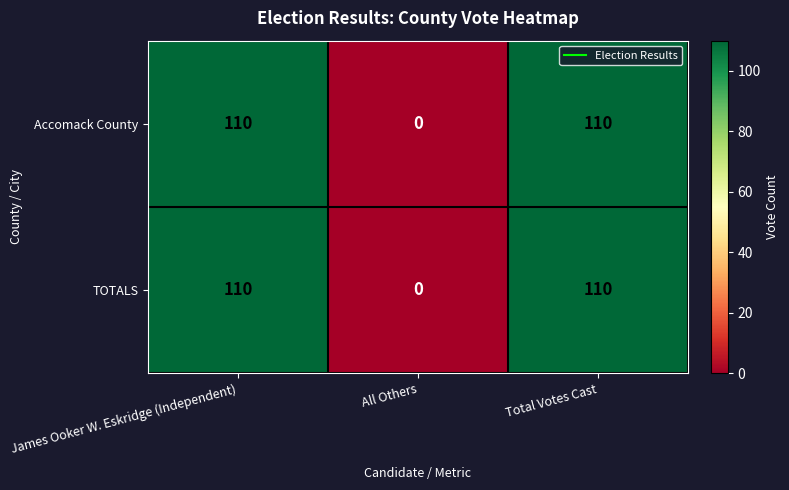

Count the Accomack County values in the range 0 to 110.

3